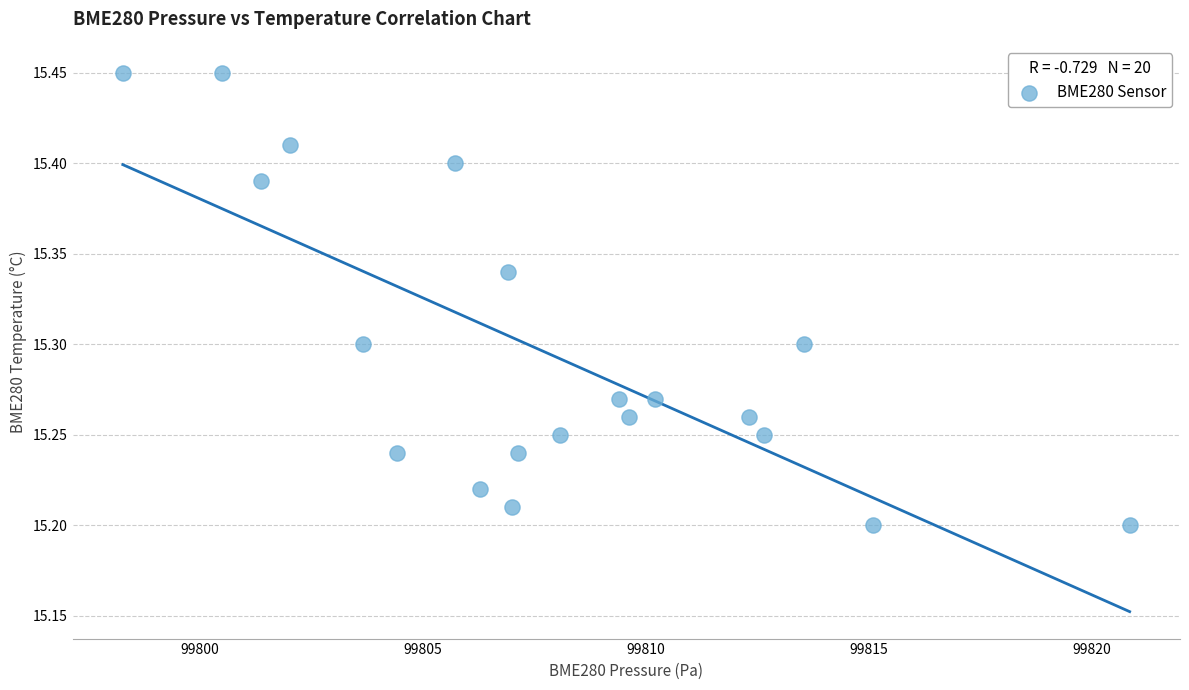

What is the range of X values (max minus min)?

22.6